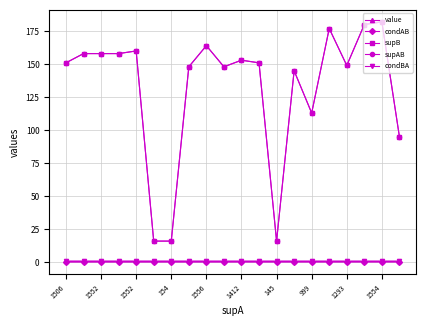

What is the label of the 7th point from the right?

13